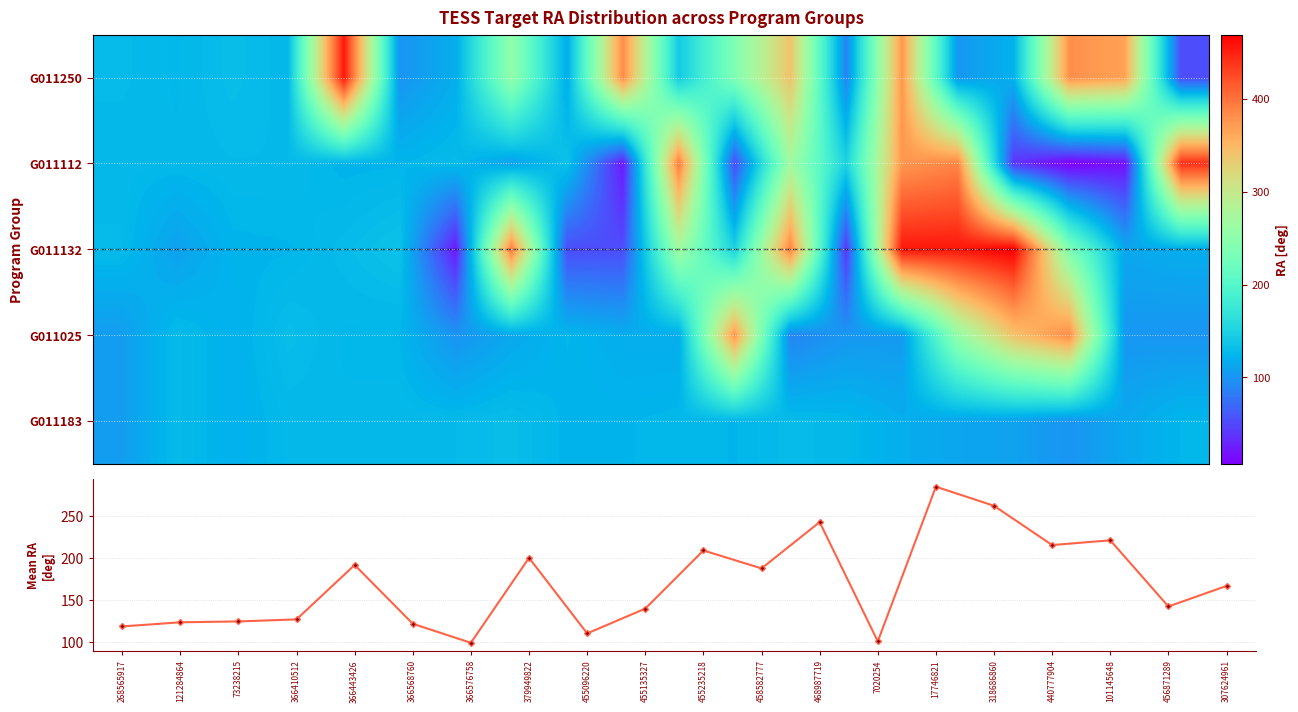

At which category is the sum across all series the highest?

17746821